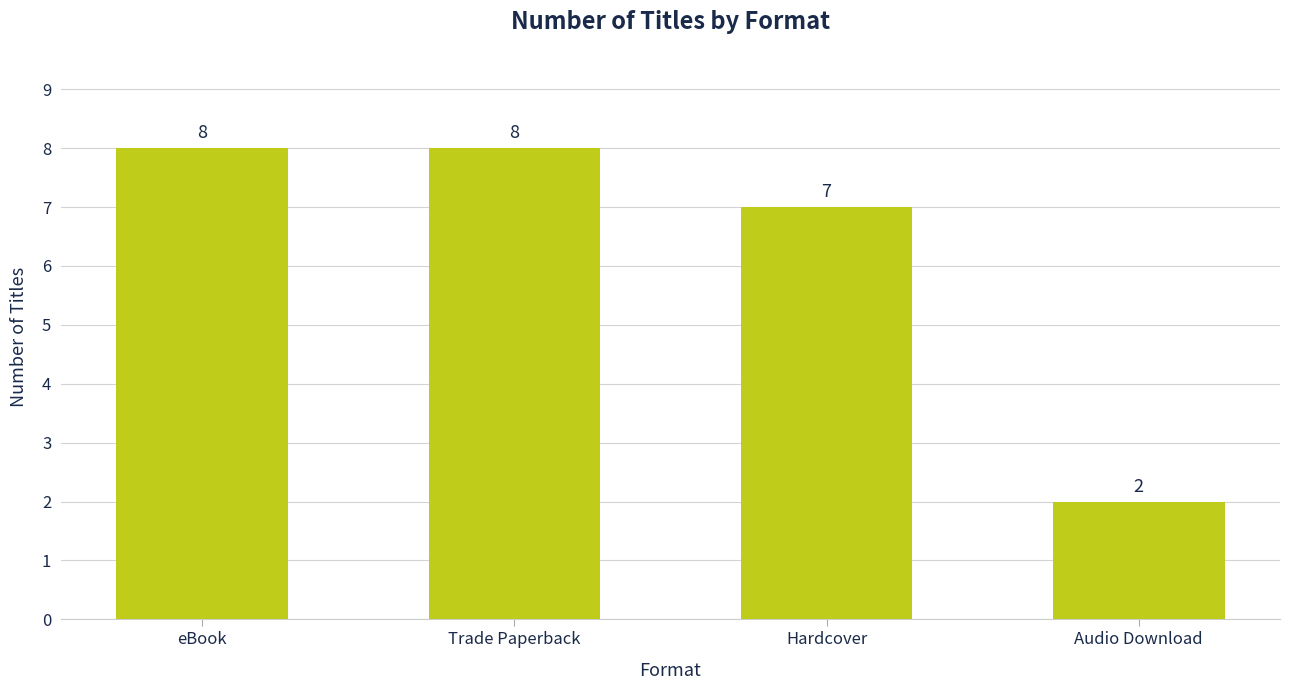

What is the difference between the maximum and minimum values?

6